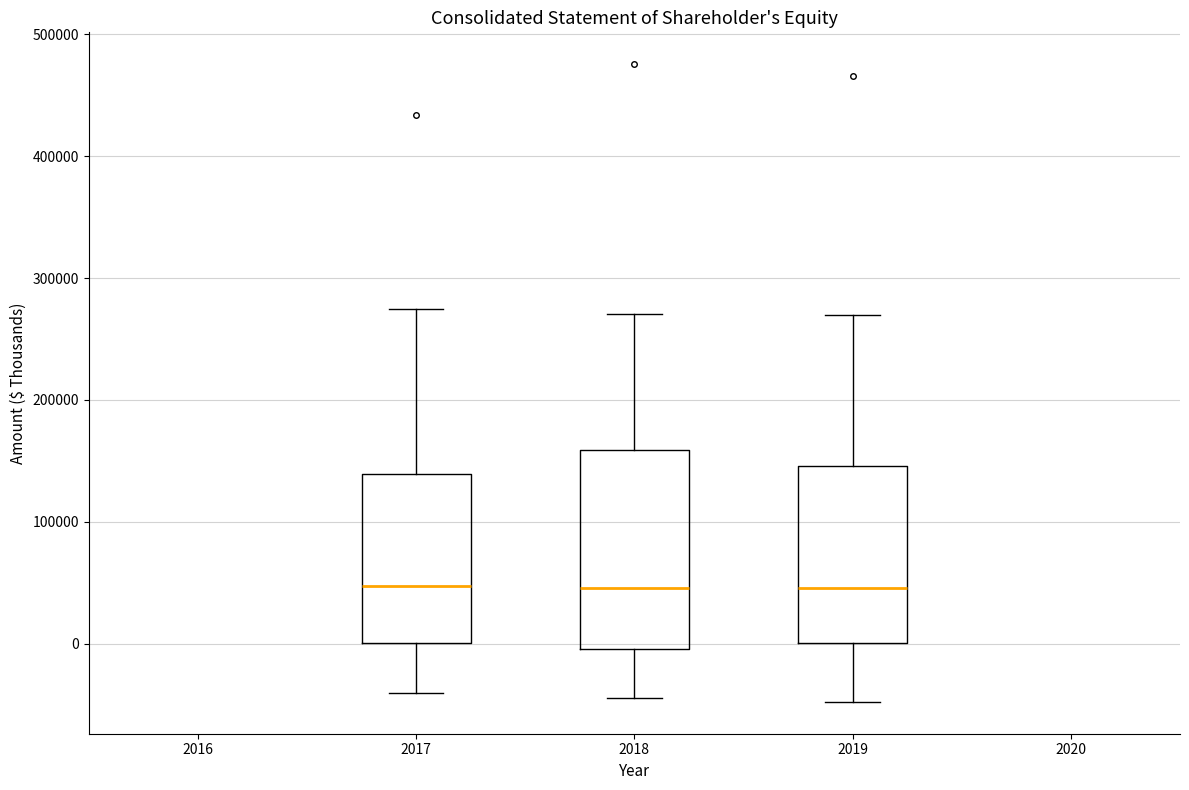

Comparing the boxes themselves (not the whiskers), which one is the tallest?

2018